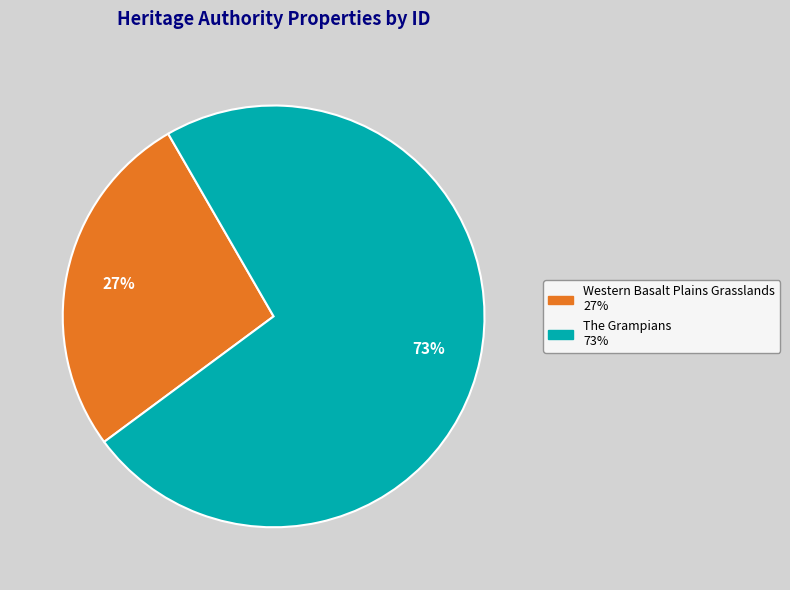

How many segments does this pie chart have?

2